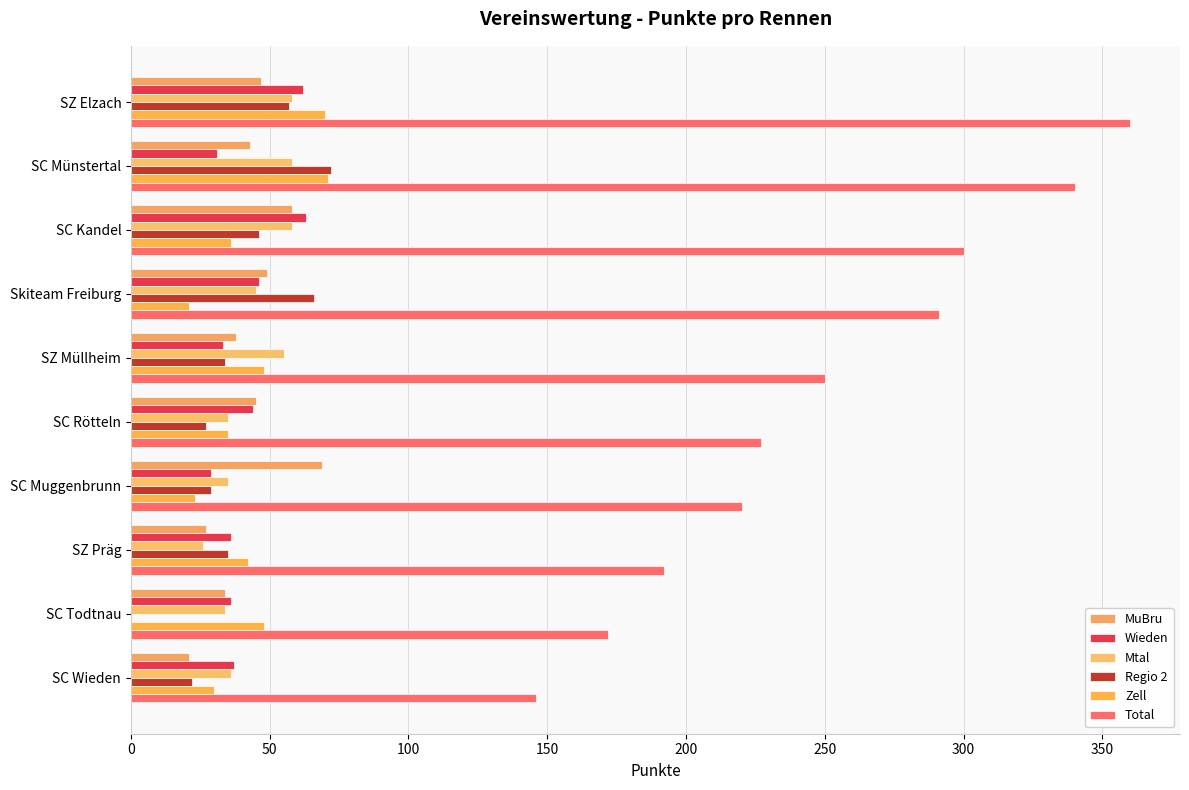

At how many categories does at least one series exceed 289?

4